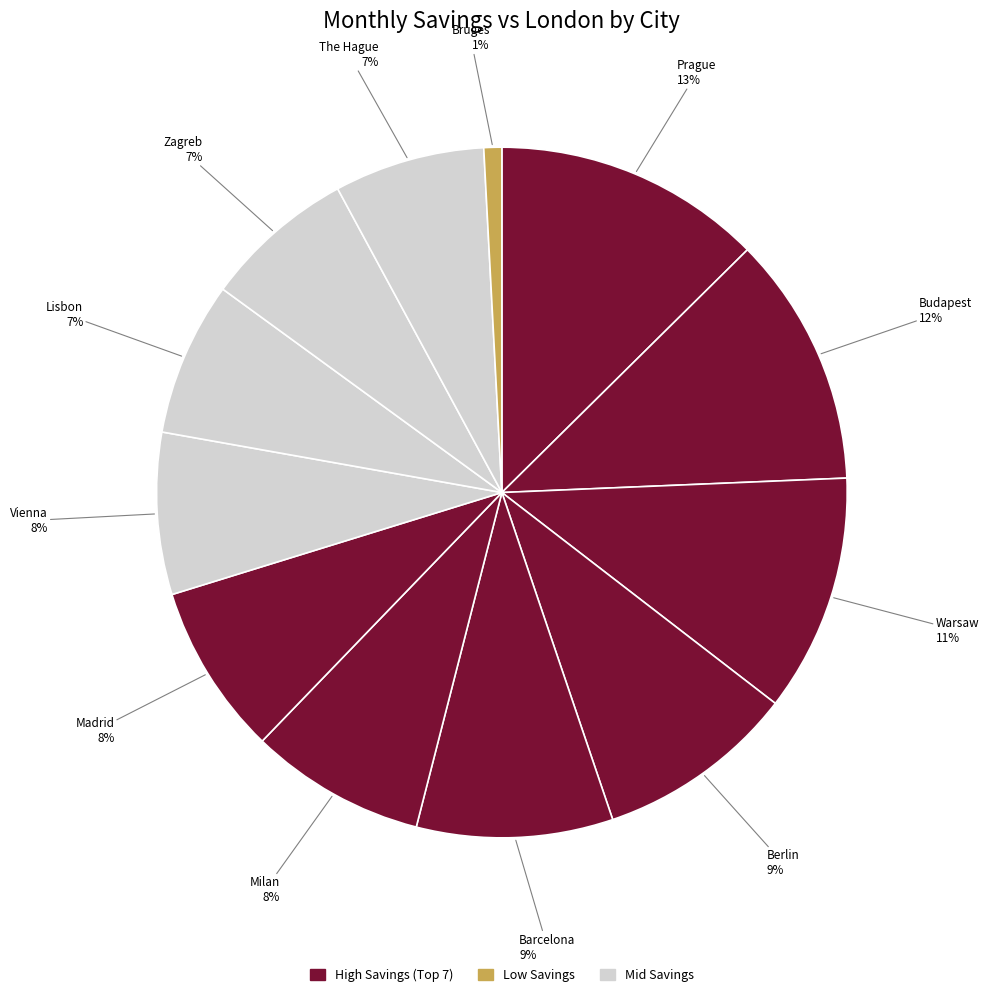

How many slices are in this pie chart?

12